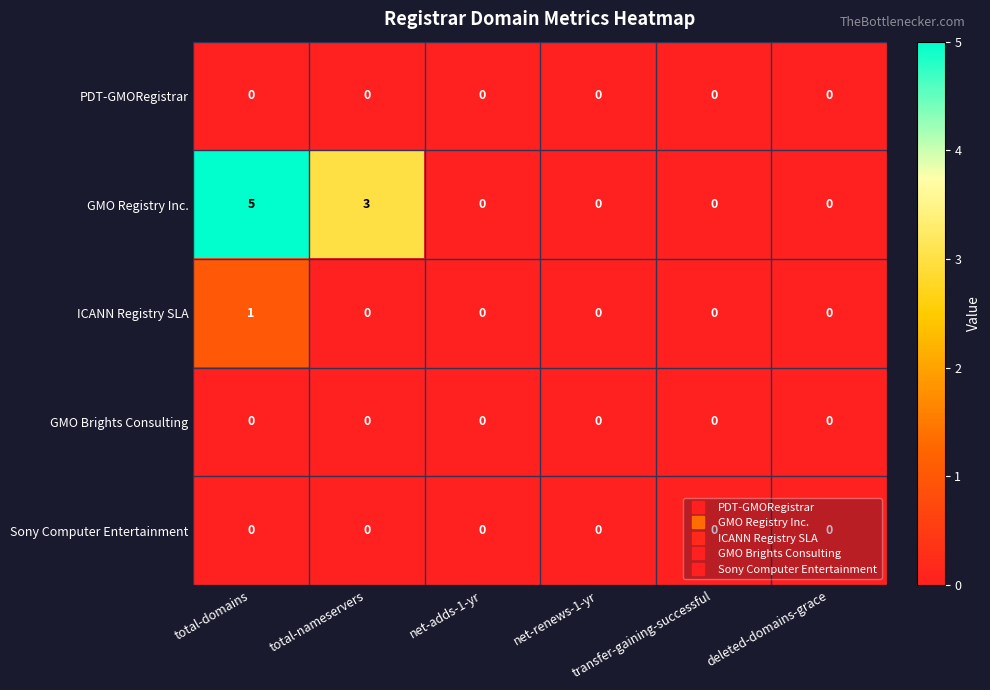

At which category is the sum across all series the highest?

total-domains